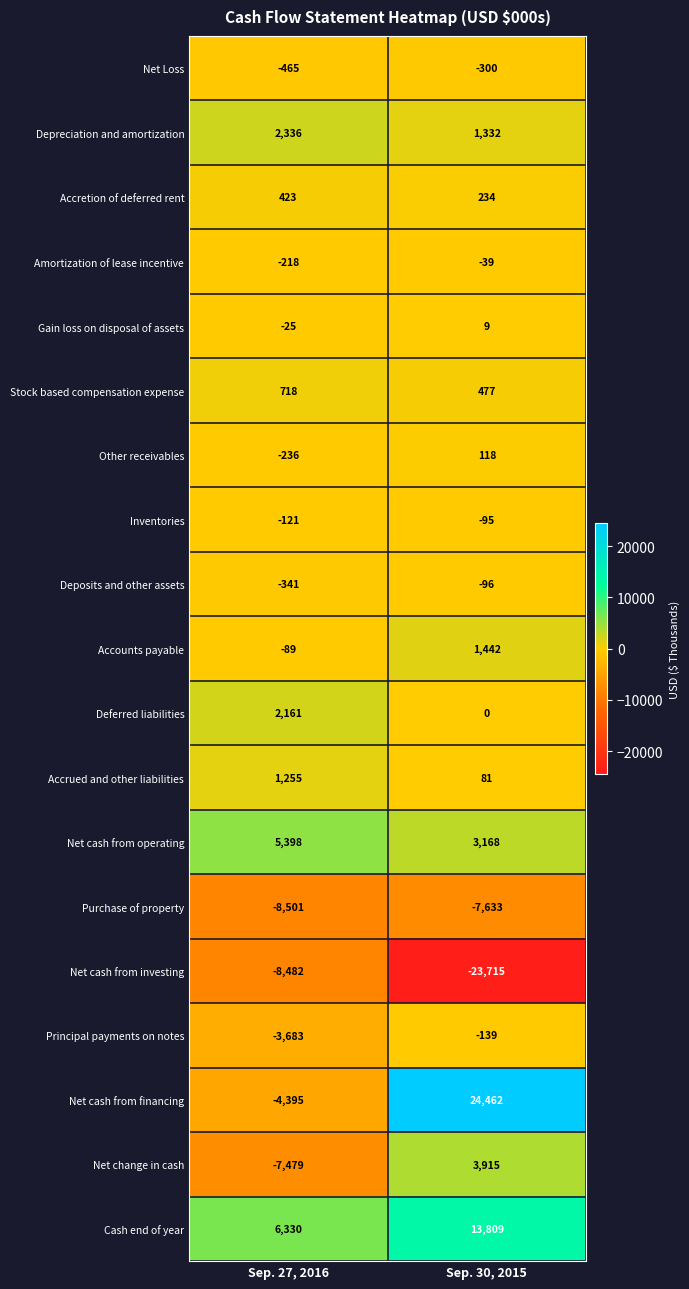

What is the minimum value shown in the chart?

-23715